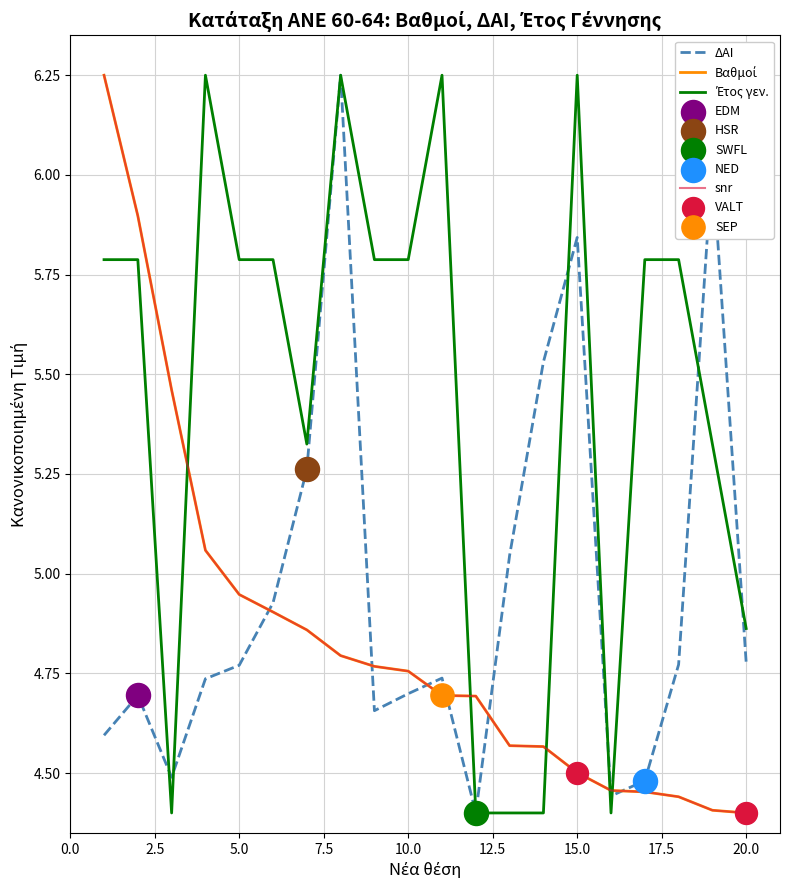

Does the chart have visible grid lines?

Yes